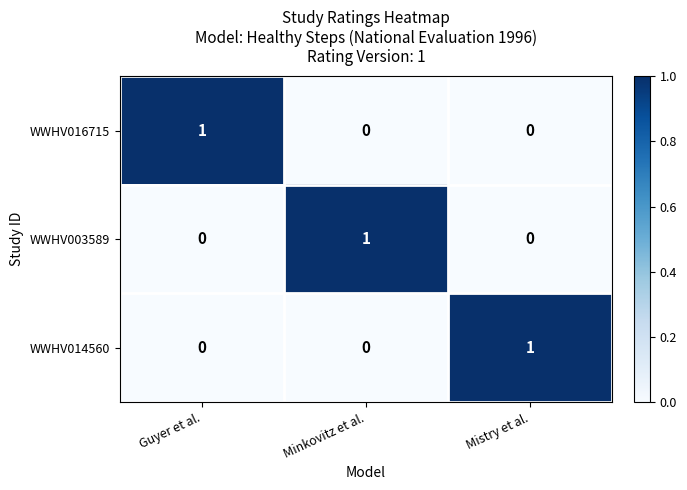

The WWHV003589 series shows -1 at Mistry et al.. True or false?

False